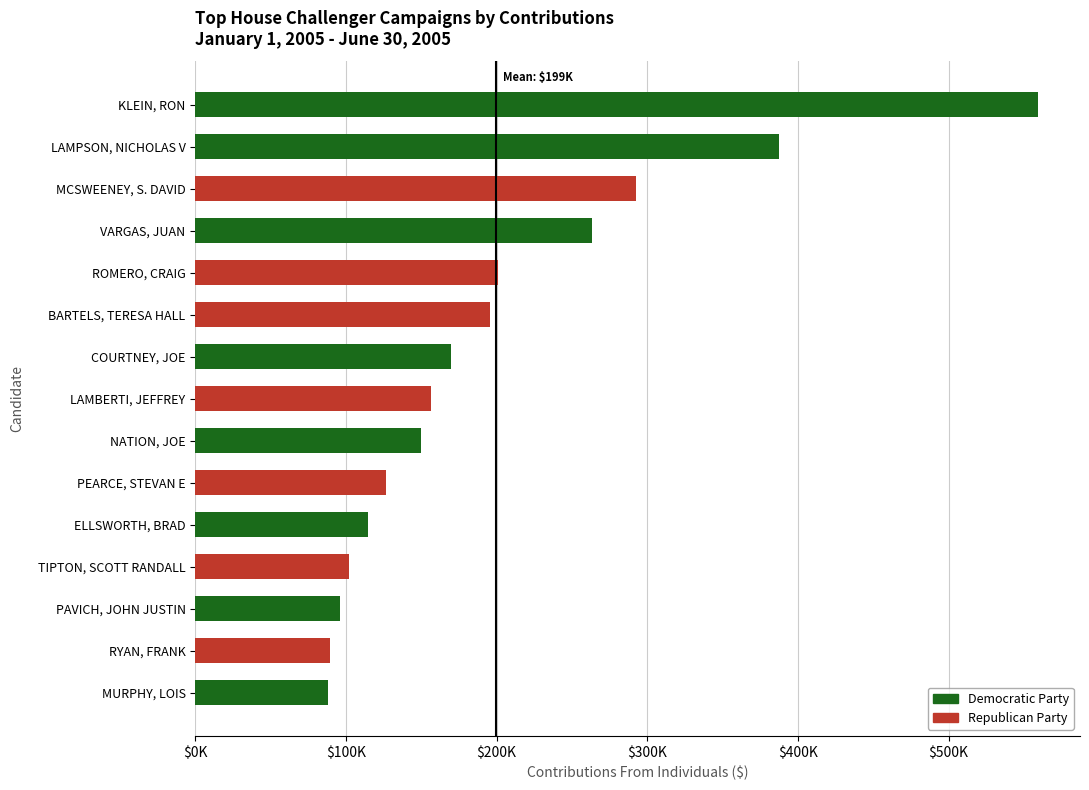

Are the bars horizontal?

Yes